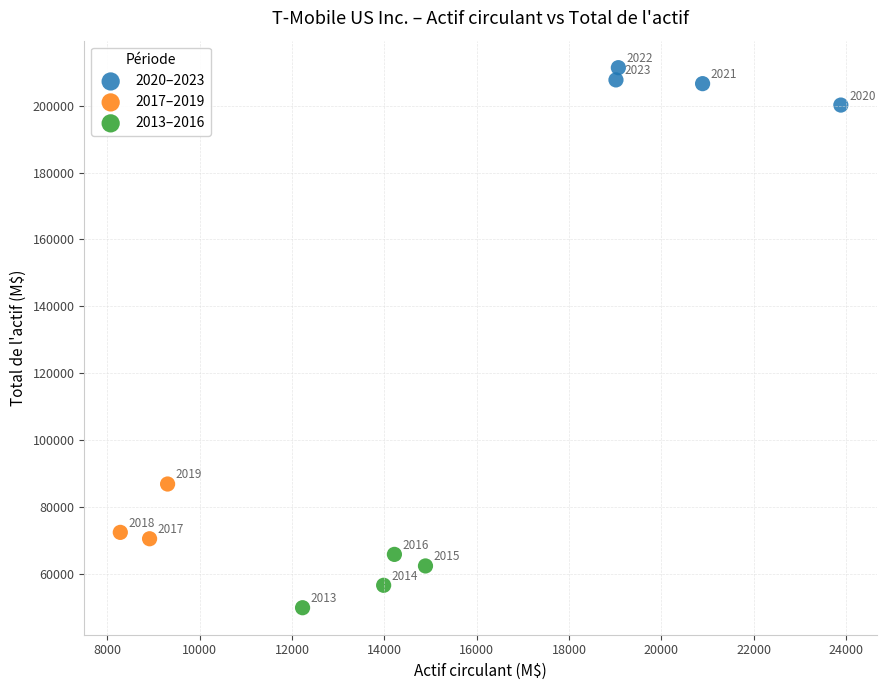

What are all the series names shown in the legend?

2020–2023, 2017–2019, 2013–2016